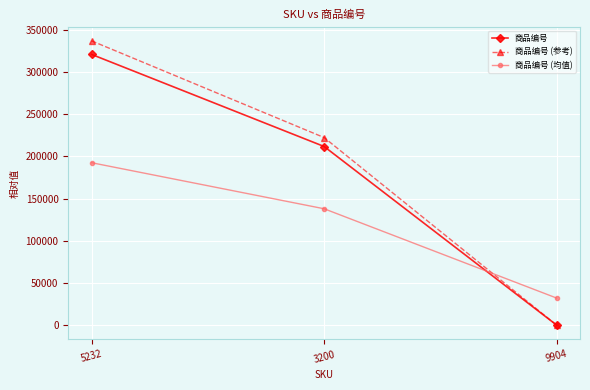

What is the spread (max minus min) of values at 5232?

144414.9